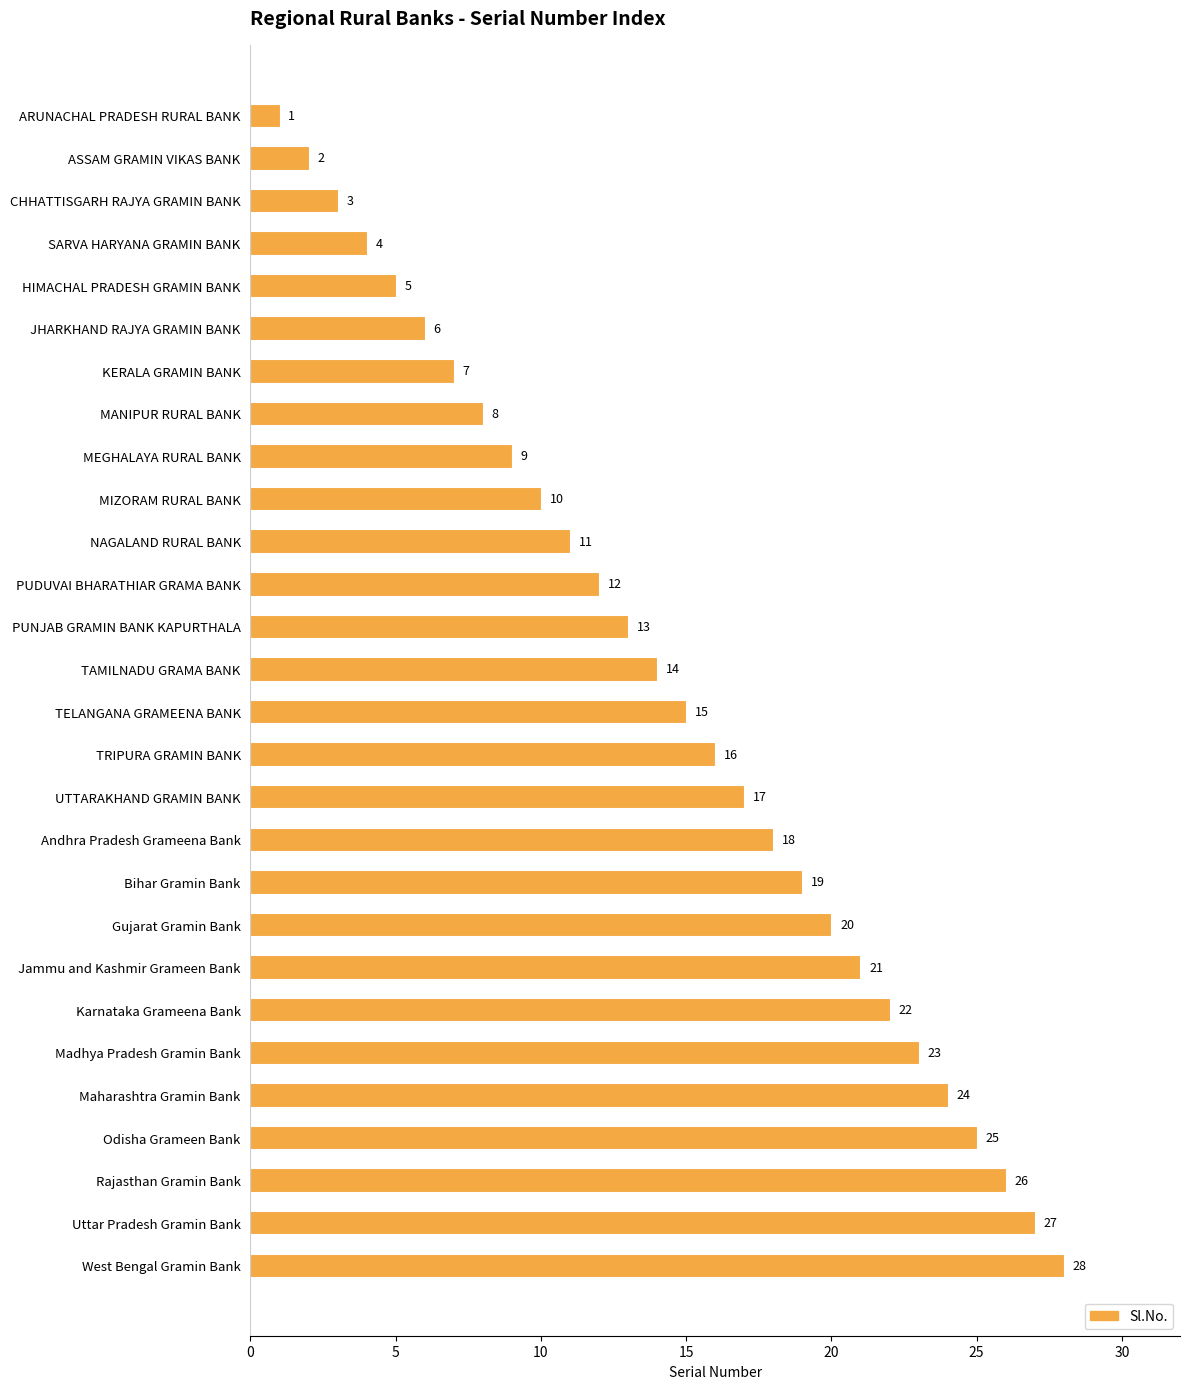

How many categories are shown in the chart?

28